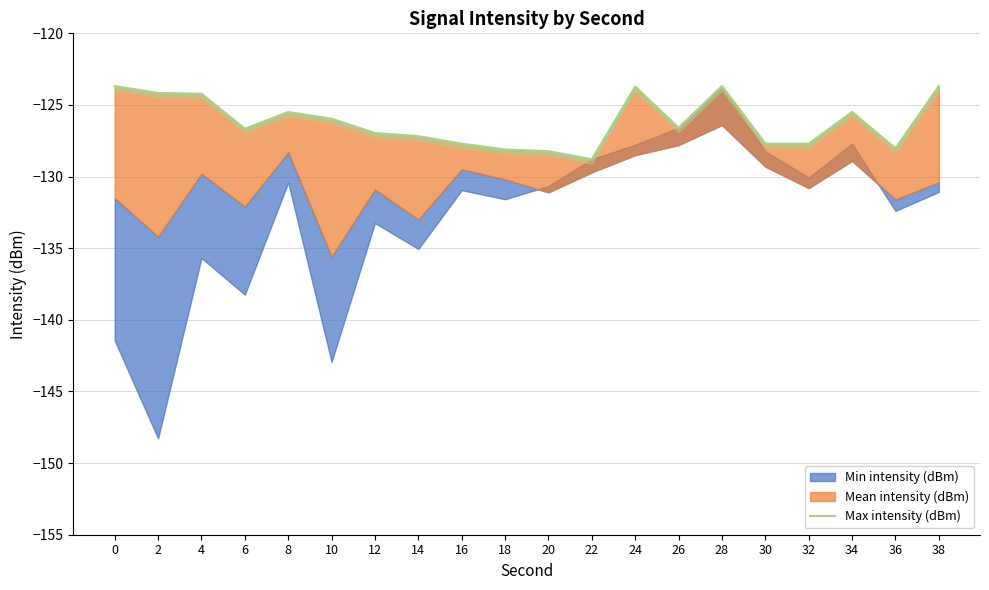

Rank the categories by value from highest to lowest.

0, 28, 38, 24, 2, 4, 8, 34, 10, 26, 6, 12, 14, 16, 30, 32, 36, 18, 20, 22